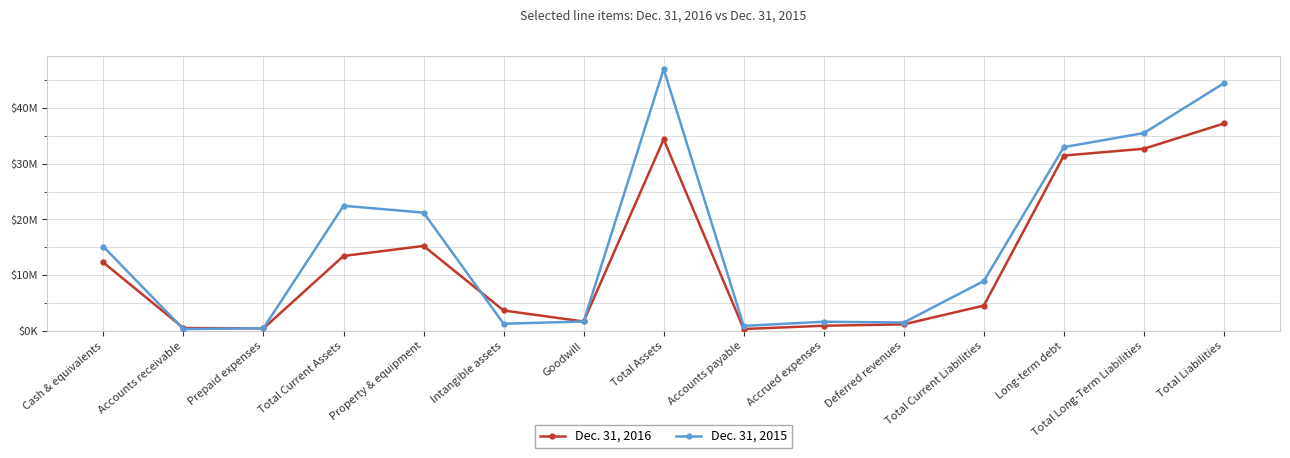

At which category does Dec. 31, 2016 reach its first local peak?

Property & equipment